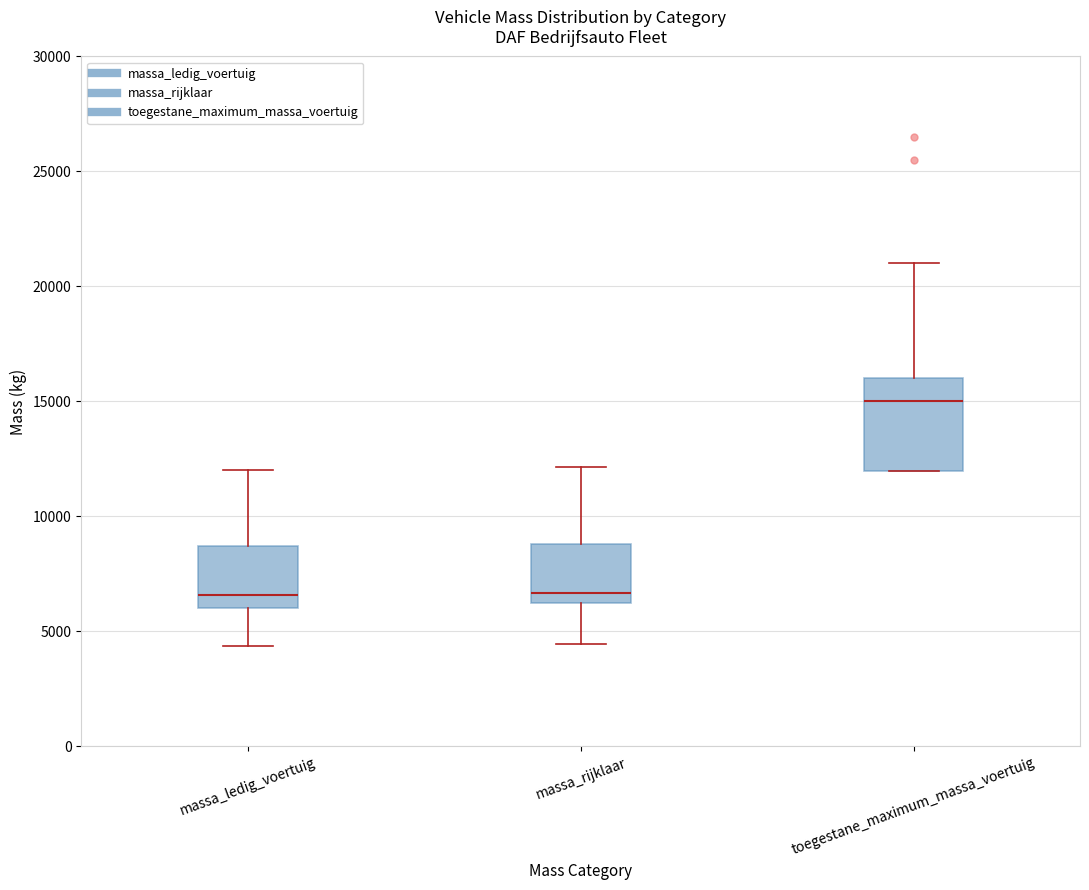

Reading left to right, transcribe this box plot: for each box, give where its median line is, the range the box spans, and where its two whiskers end, as read against the y-axis. The values are not printed on the chart, so give them approximately, as read against the axis.

massa_ledig_voertuig: median 6500, box 6000 to 8500, whiskers 4500 to 12000
massa_rijklaar: median 6500, box 6000 to 9000, whiskers 4500 to 12000
toegestane_maximum_massa_voertuig: median 15000, box 12000 to 16000, whiskers 12000 to 21000